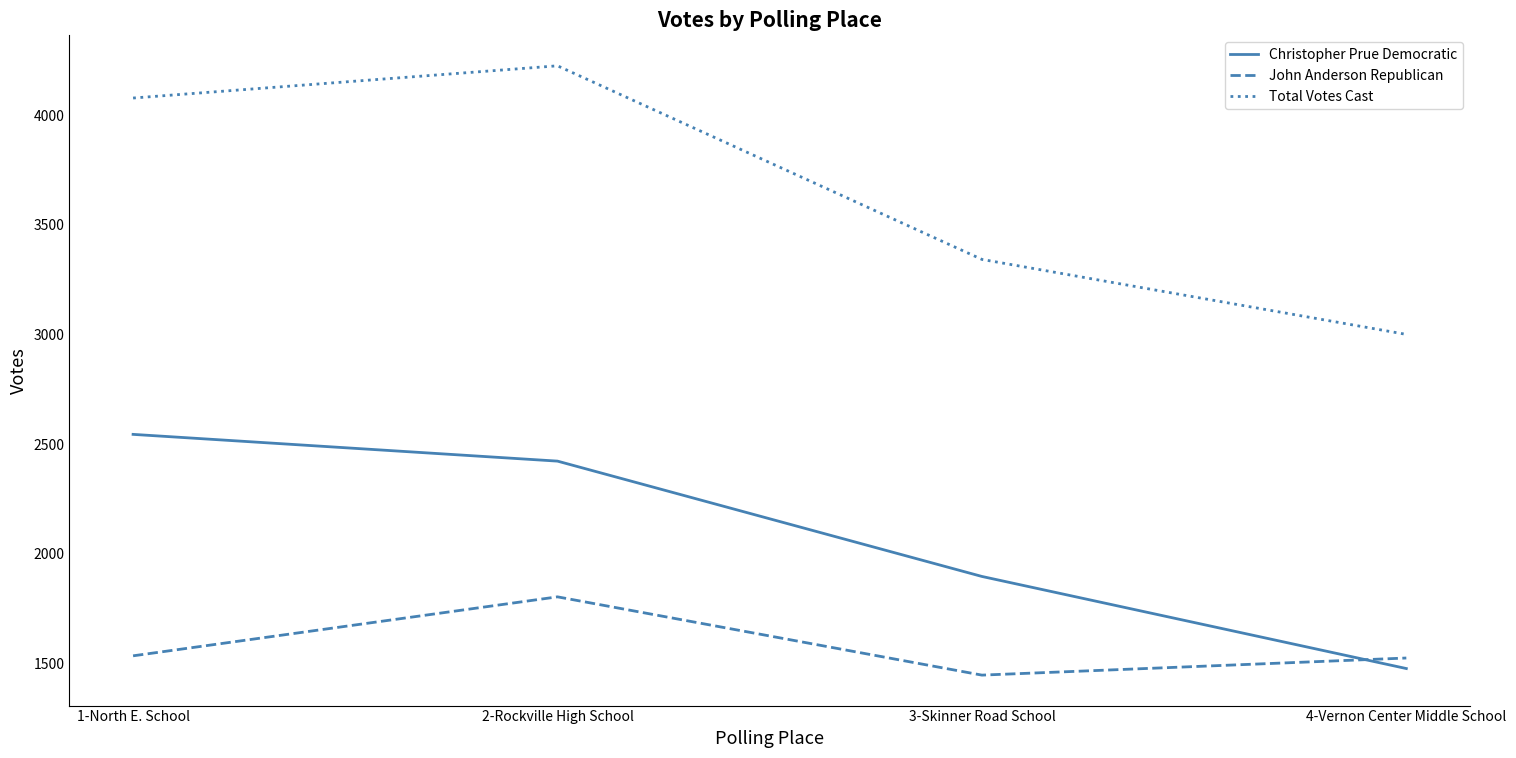

What is the approximate value of Christopher Prue Democratic at 4-Vernon Center Middle School?

1476